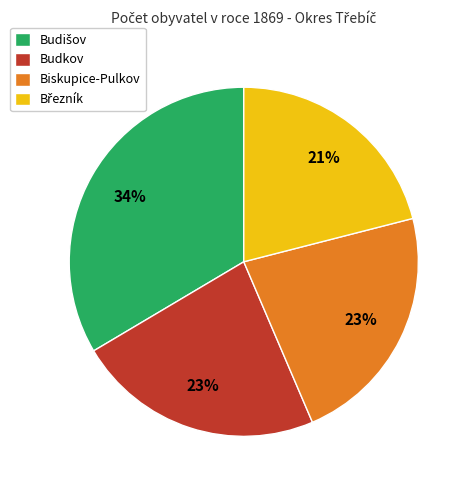

How many slices are in this pie chart?

4